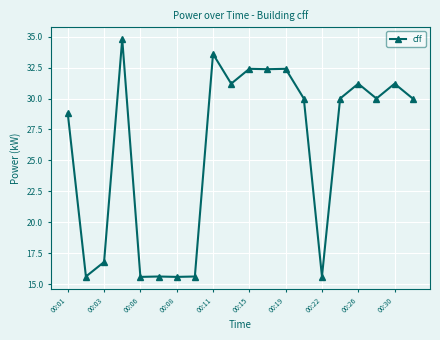

What is the maximum value shown in the chart?

34.8